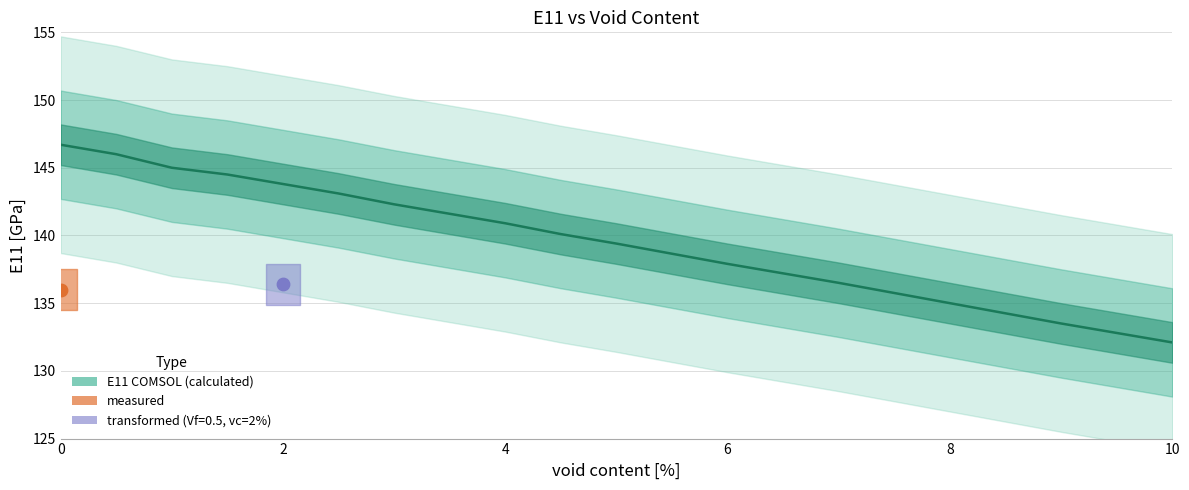

What is the change in value from 1 to 2?

-1.2